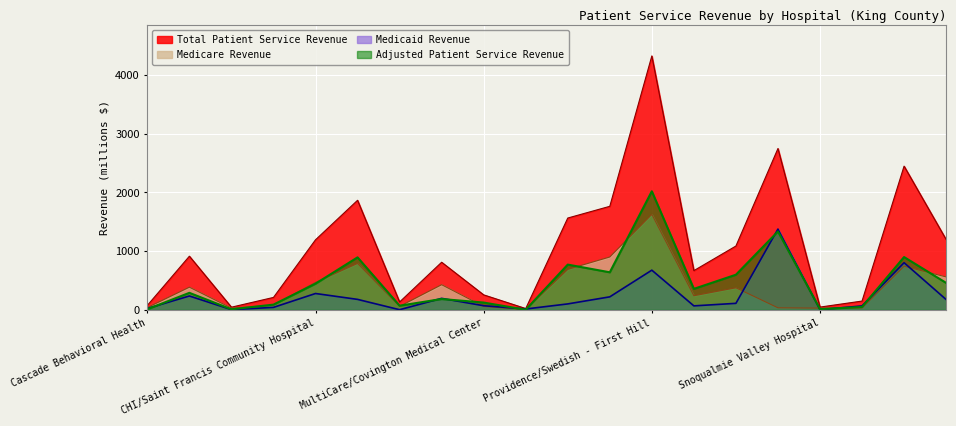

True or false: Medicare Revenue has a value of 403.6 at Providence/Swedish - Issaquah.

False